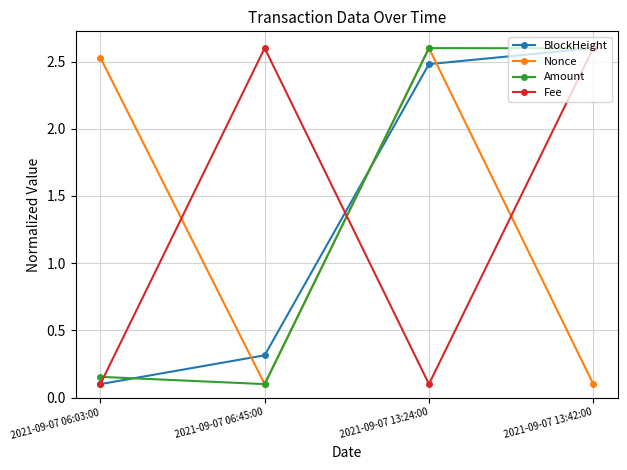

At which label does Amount first exceed 2?

2021-09-07 13:24:00